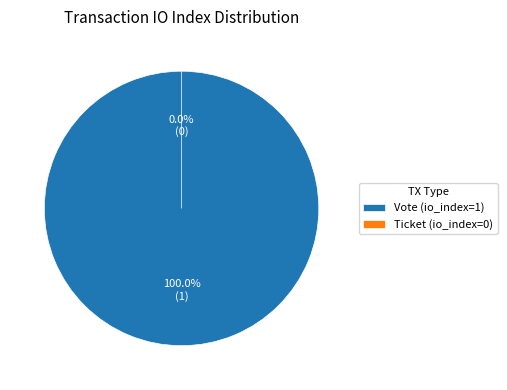

Which slice is the largest?

Vote (io_index=1)